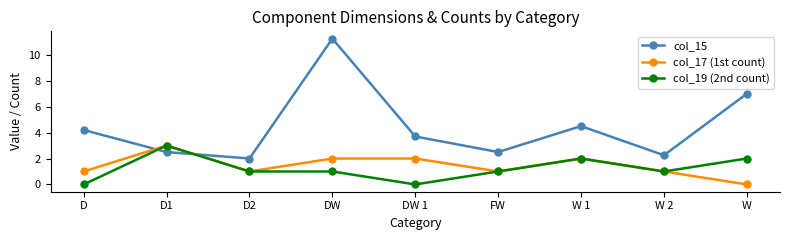

What is the label of the 4th point from the right?

FW